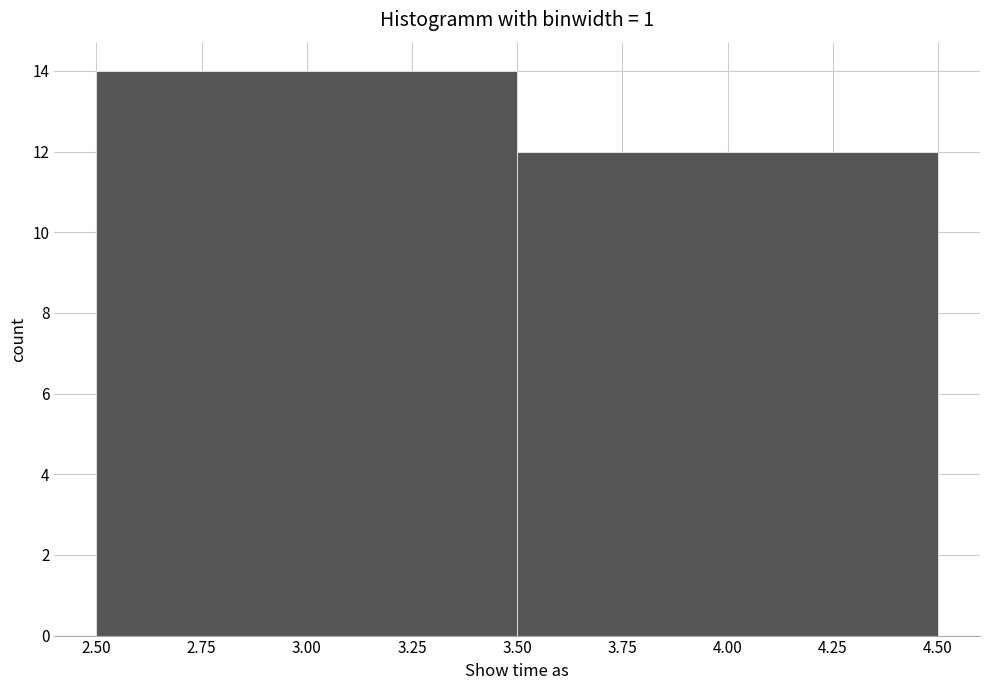

How tall is the bar that spans 2.50 to 3.50 on the x-axis? The values are not printed on the chart, so give them approximately, as read against the axis.

14